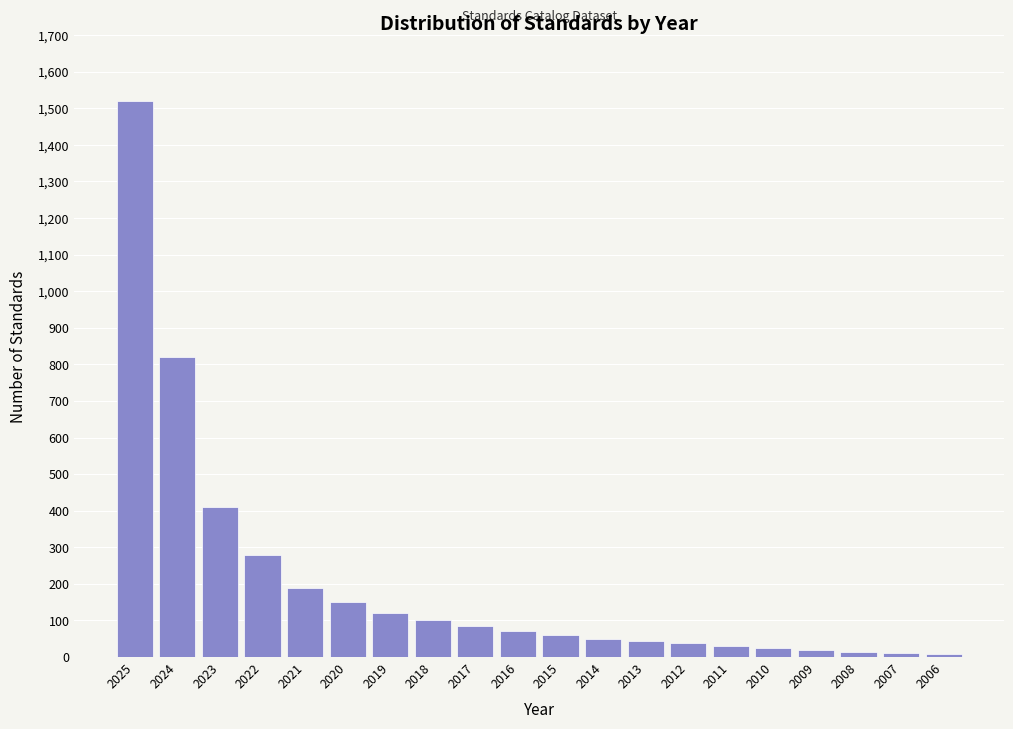

The value at 2016 is 70. True or false?

True